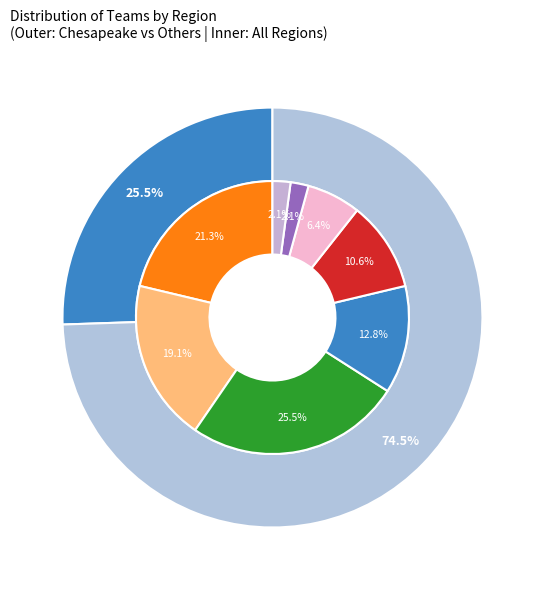

Count the number of slices in the pie.

8